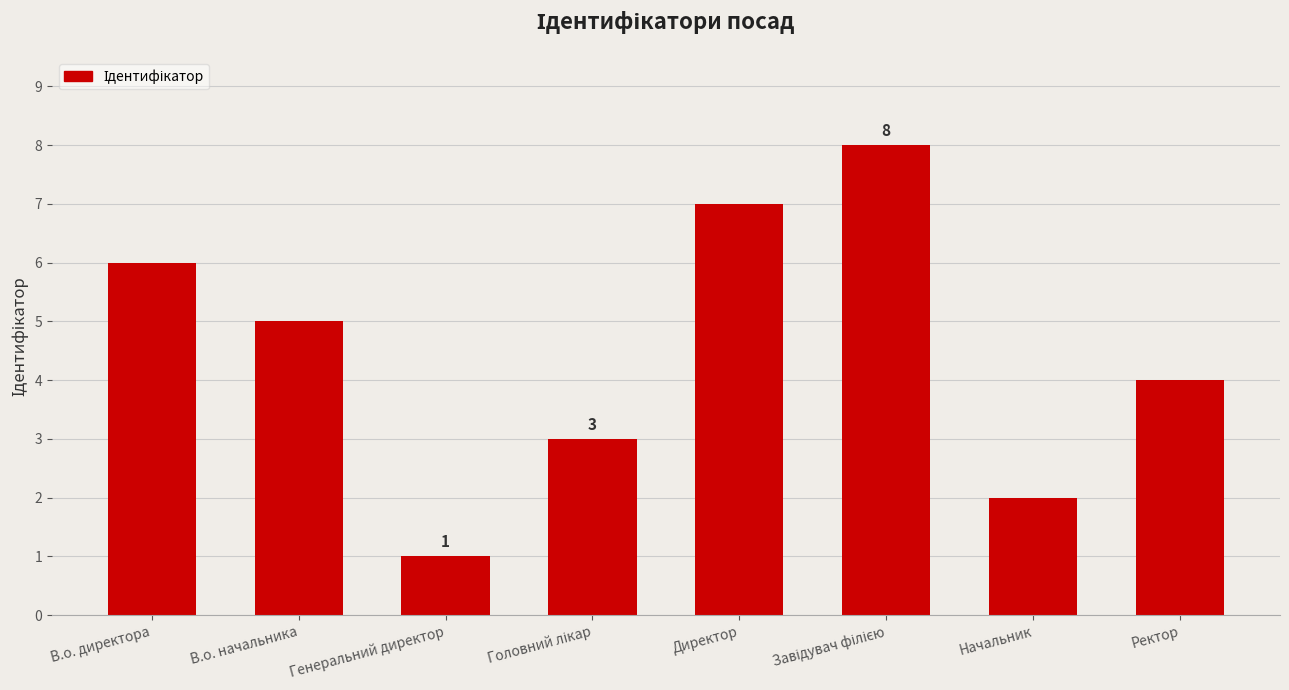

True or false: the data shows 6 at В.о. директора.

True